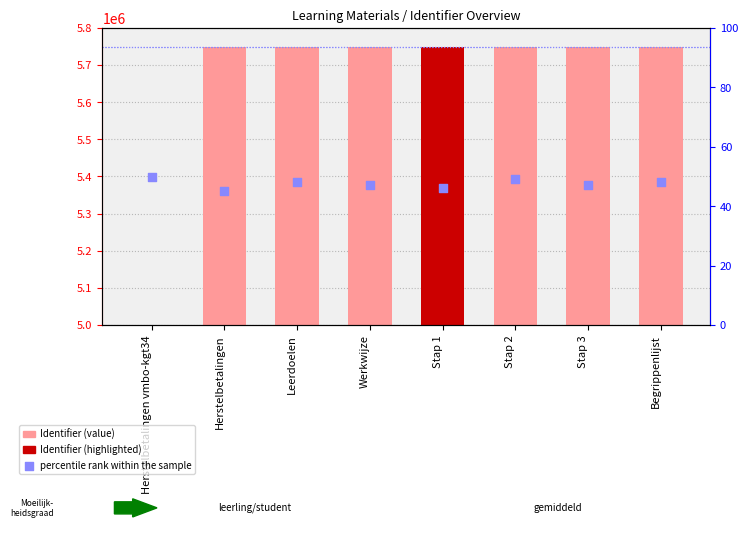

Which series reaches the maximum Y coordinate?

Identifier